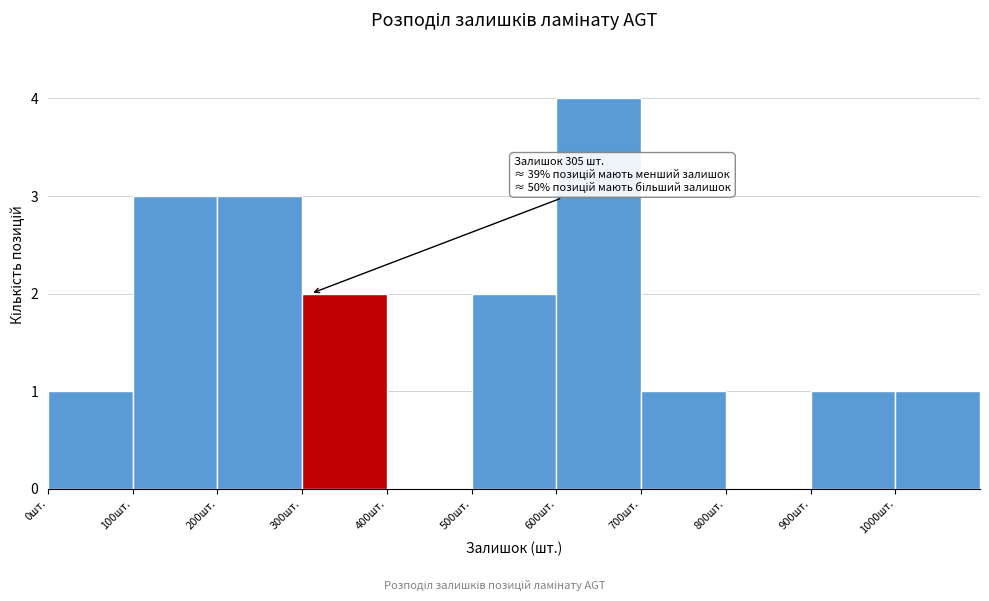

Over which range of the x-axis is the bar tallest?

600 to 700